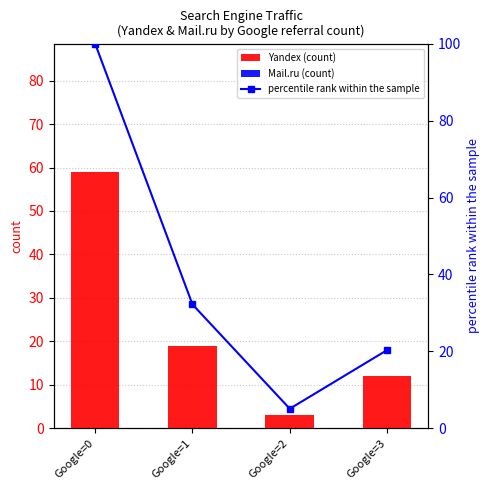

List the labels in order of Mail.ru (count) value, smallest first.

Google=0, Google=1, Google=2, Google=3